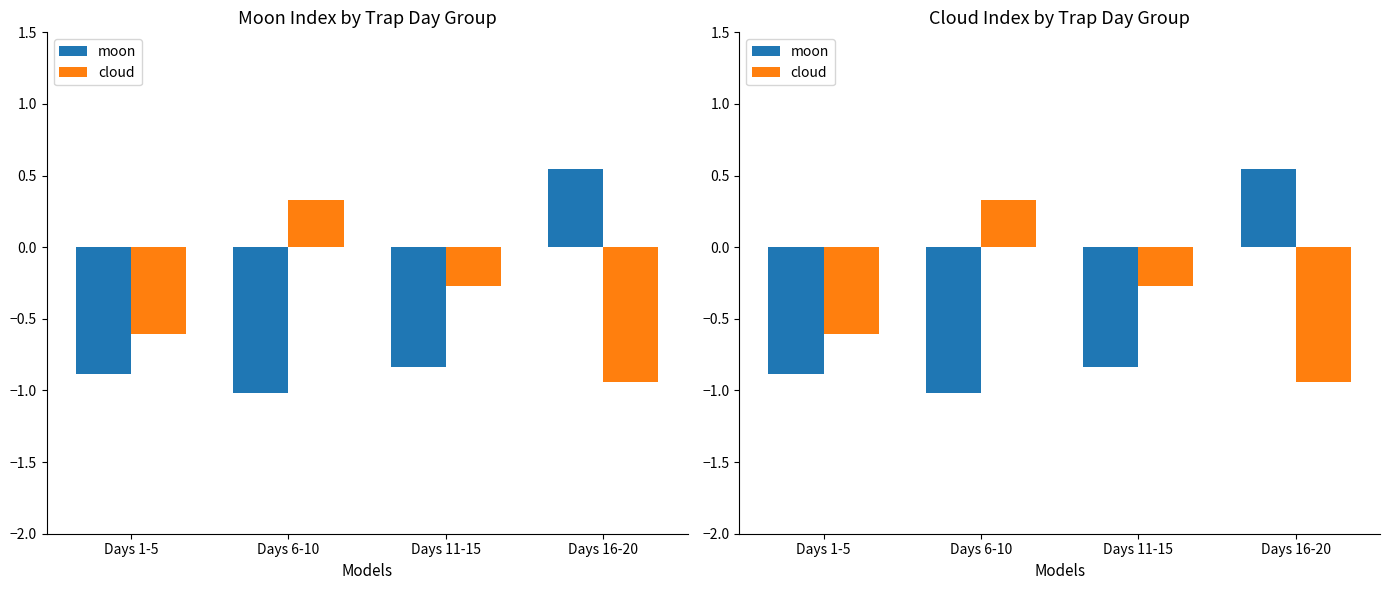

How many moon values are between 0 and 1?

1